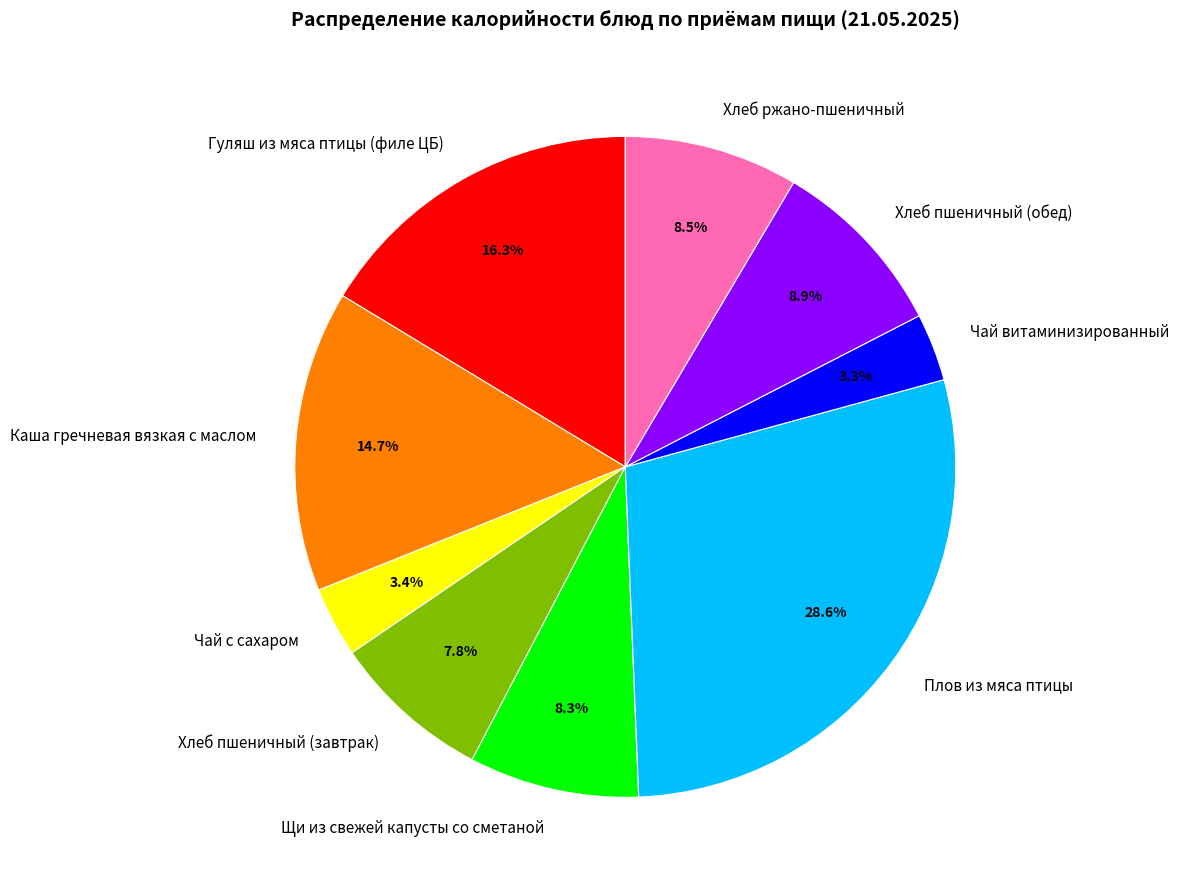

To the nearest percent, what portion does Чай с сахаром represent?

3%